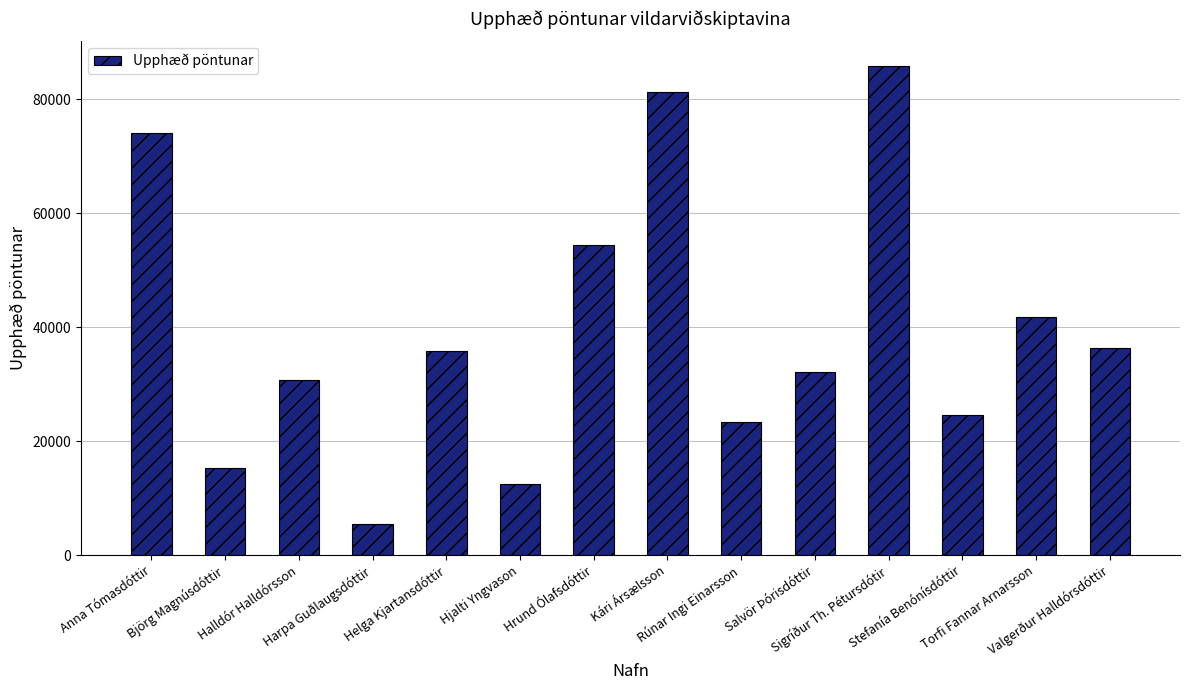

What is the smallest value displayed?

5534